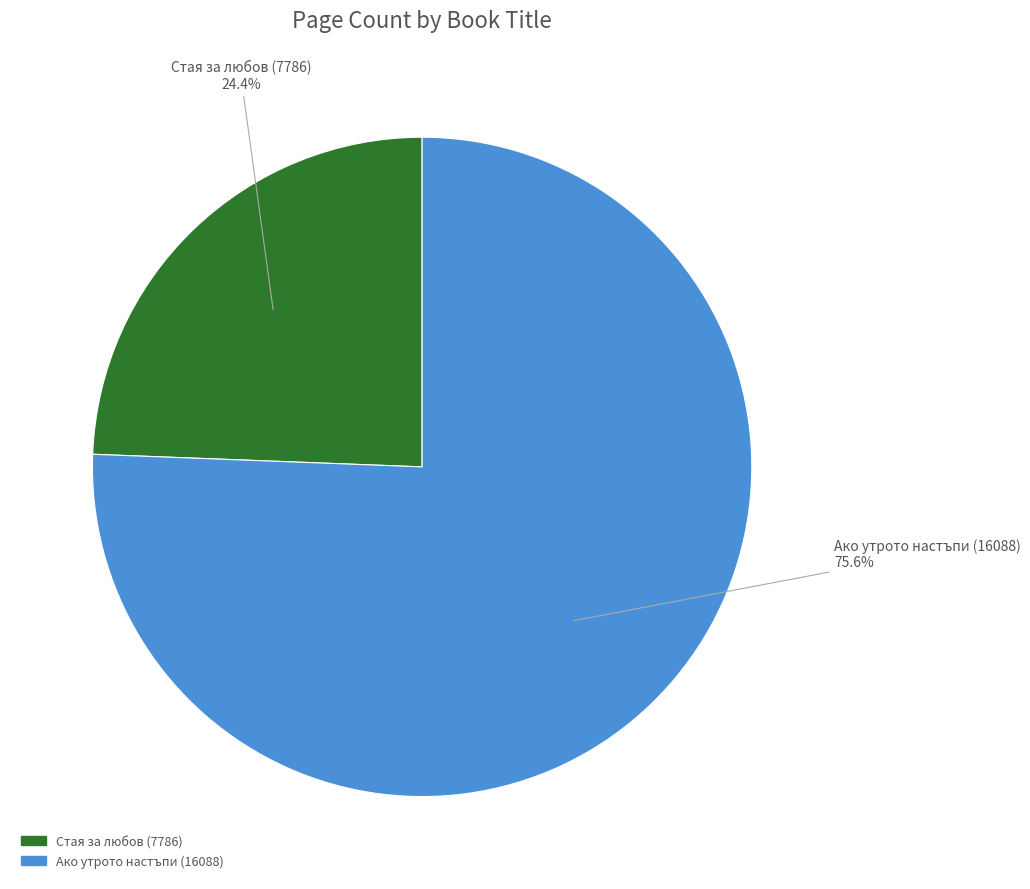

Rank the categories by value from highest to lowest.

Ако утрото настъпи (16088), Стая за любов (7786)